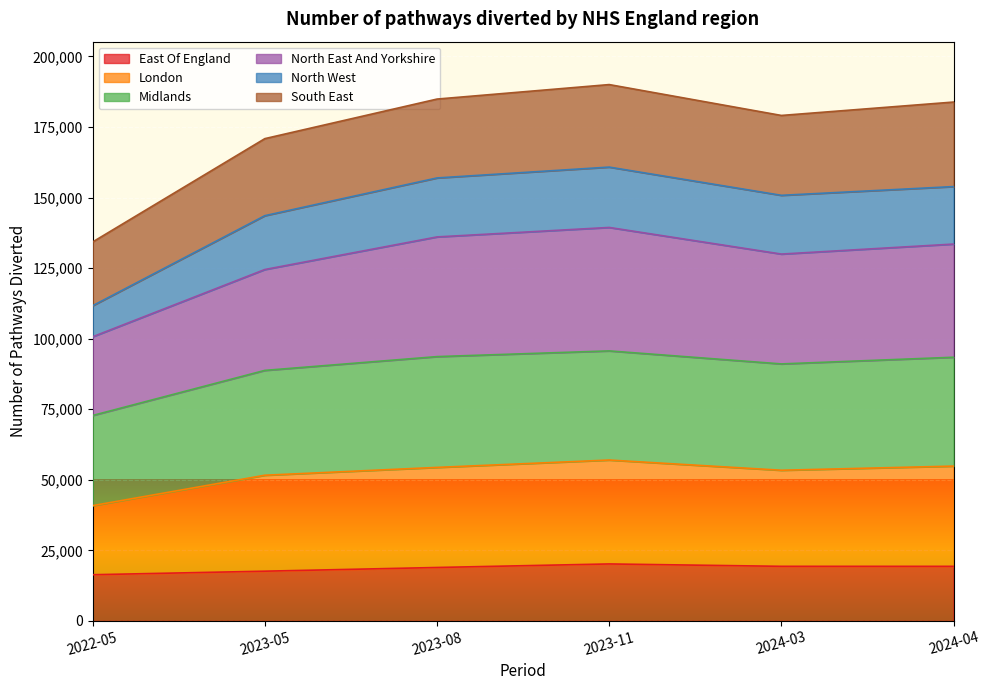

What is the difference between the London values at 2024-04 and 2024-03?

2366